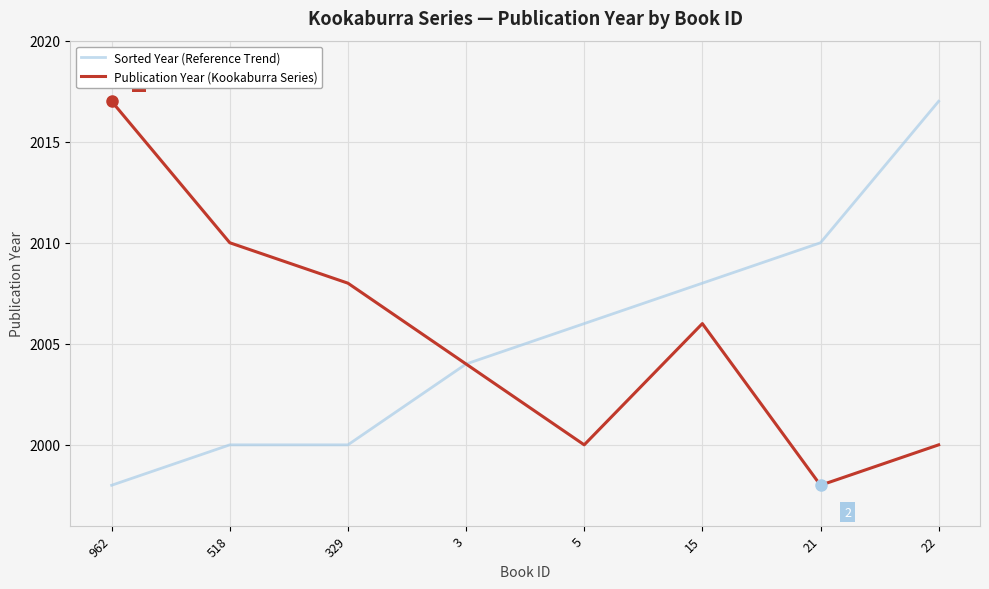

Reading left to right, transcribe all the data shown in this chart.

Sorted Year (Reference Trend): 1998	2000	2000	2004	2006	2008	2010	2017
Publication Year (Kookaburra Series): 2017	2010	2008	2004	2000	2006	1998	2000